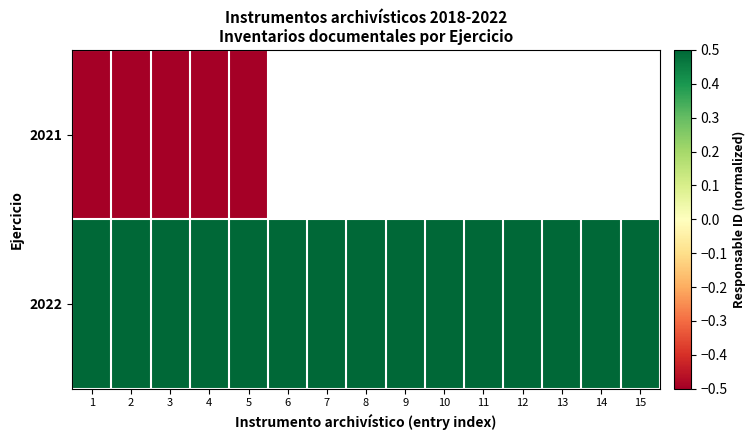

List the labels in order of 2022 value, smallest first.

14, 13, 12, 11, 10, 9, 8, 7, 6, 5, 4, 3, 2, 1, 15